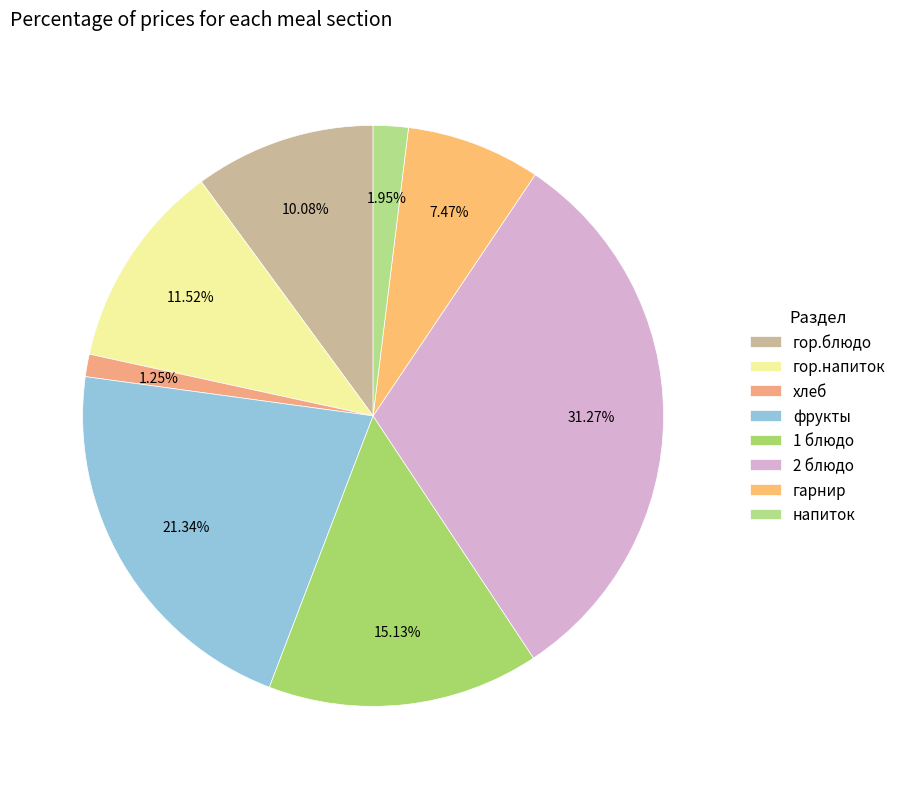

Which has a higher value, гарнир or 2 блюдо?

2 блюдо